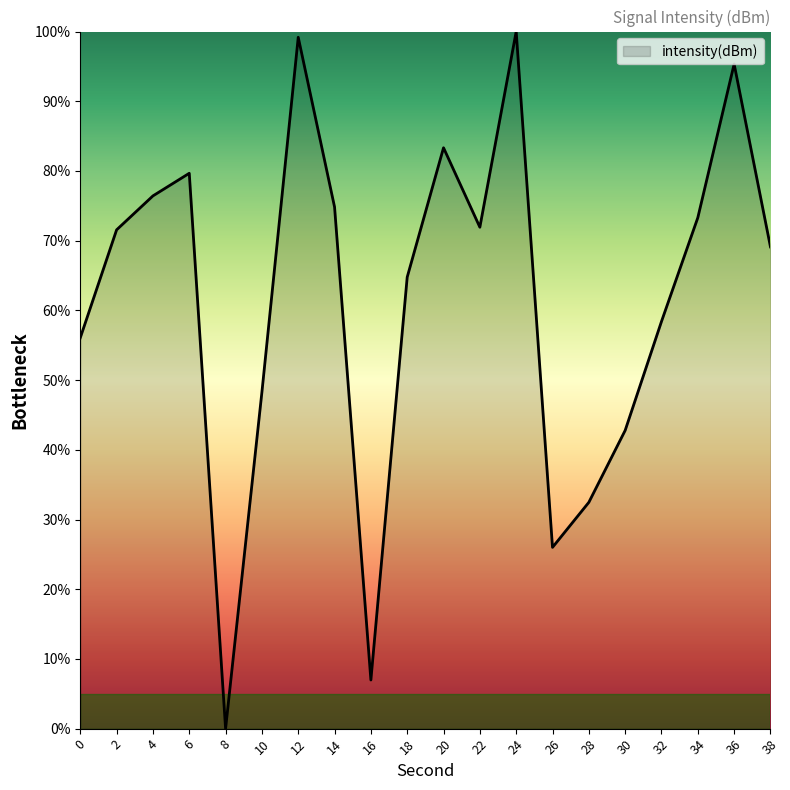

What is the maximum value shown in the chart?

100.0